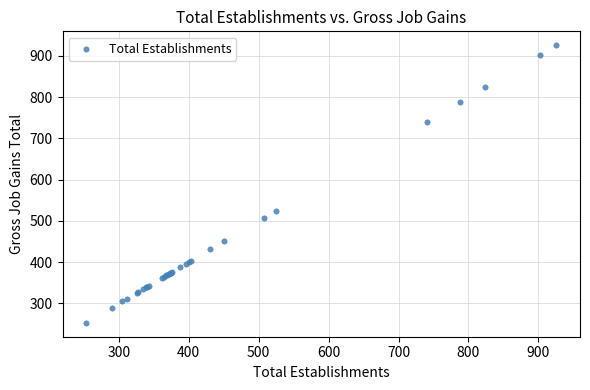

What Y value in the scatter plot is closest to 589?

525